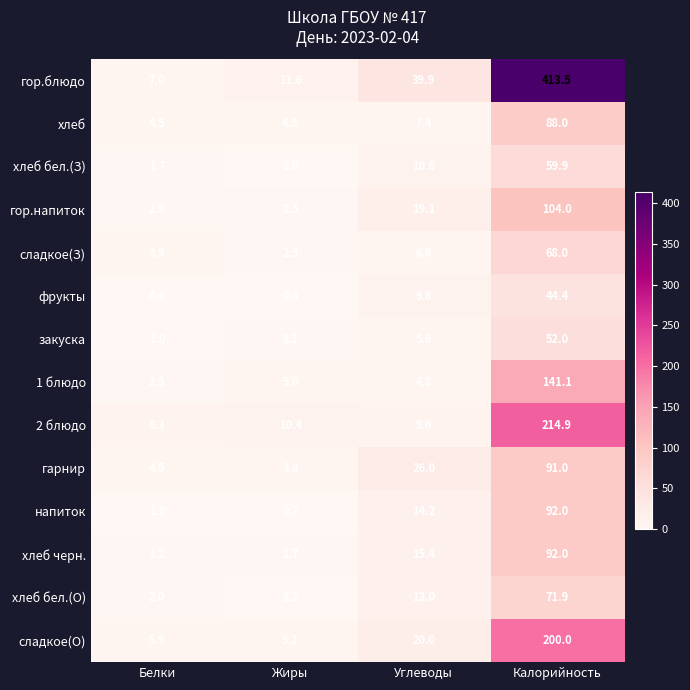

The хлеб черн. series shows 3.2 at Белки. True or false?

True